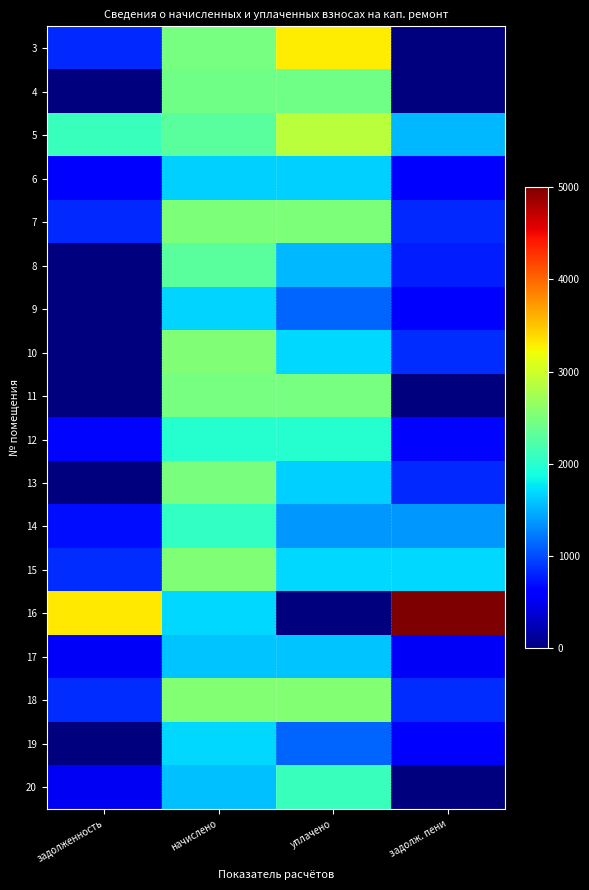

At how many categories does at least one series exceed 601?

4